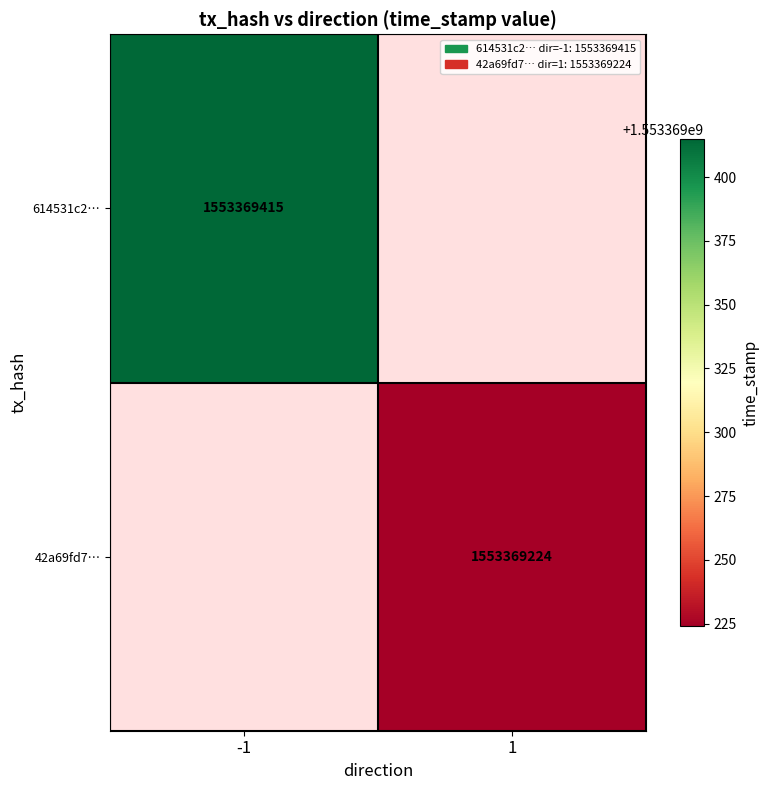

The 42a69fd71cfc2352dac2c3468c2311c3ac1b45d series shows 1 at direction. True or false?

True